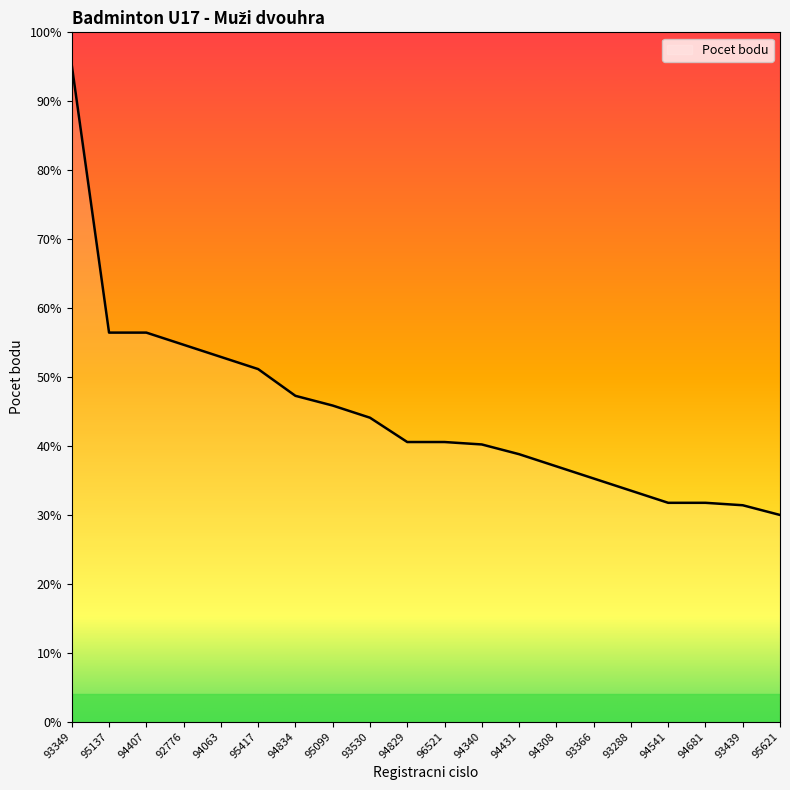

Reading left to right, list all the values displayed in this chart.

93349=2700	95137=1600	94407=1600	92776=1550	94063=1500	95417=1450	94834=1340	95099=1300	93530=1250	94829=1150	96521=1150	94340=1140	94431=1100	94308=1050	93366=1000	93288=950	94541=900	94681=900	93439=890	95621=850